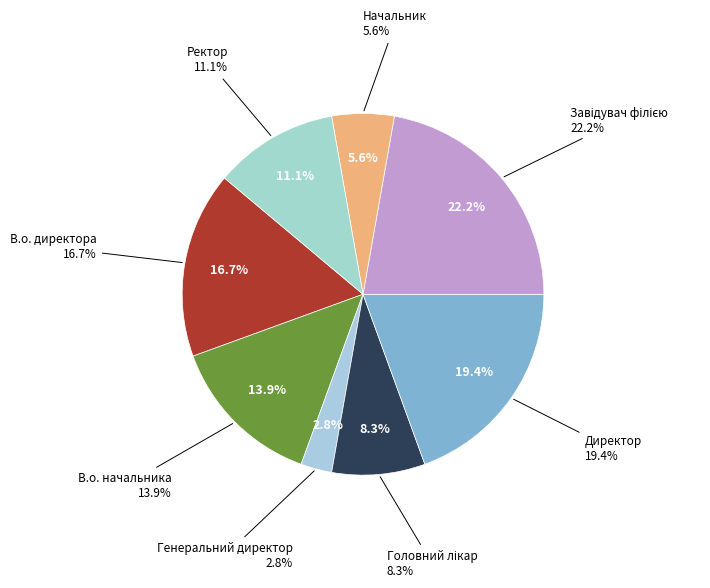

Combined, do Начальник and Ректор account for over 50%?

No